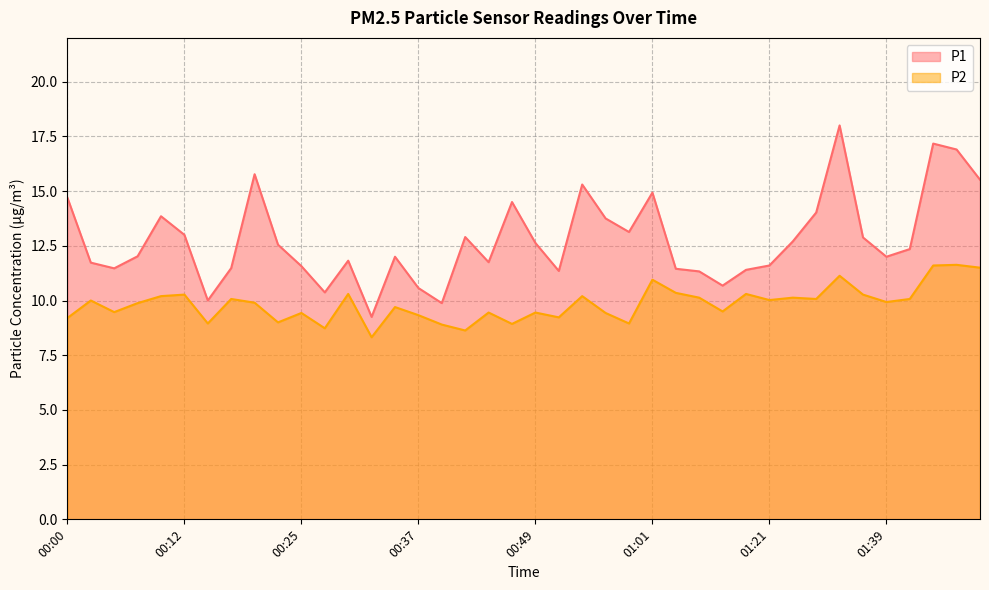

Is it true that P1 equals 8.2 at 00:07?

False